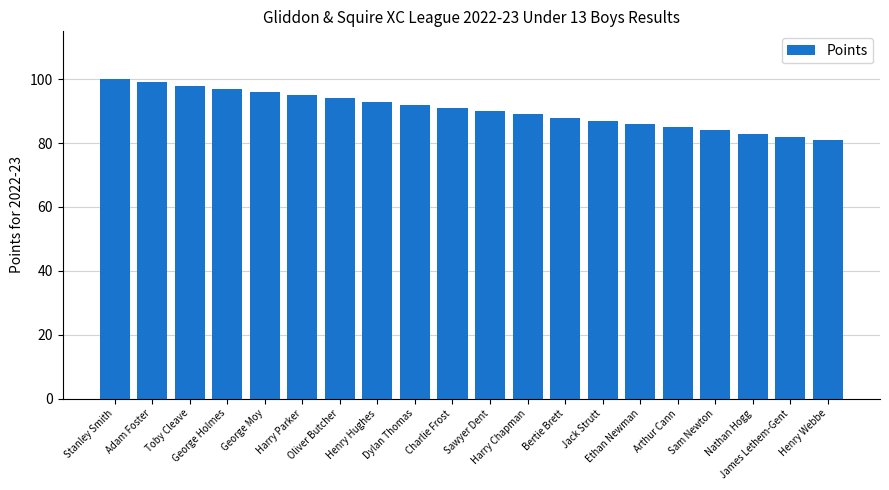

What position from the right is George Holmes?

17